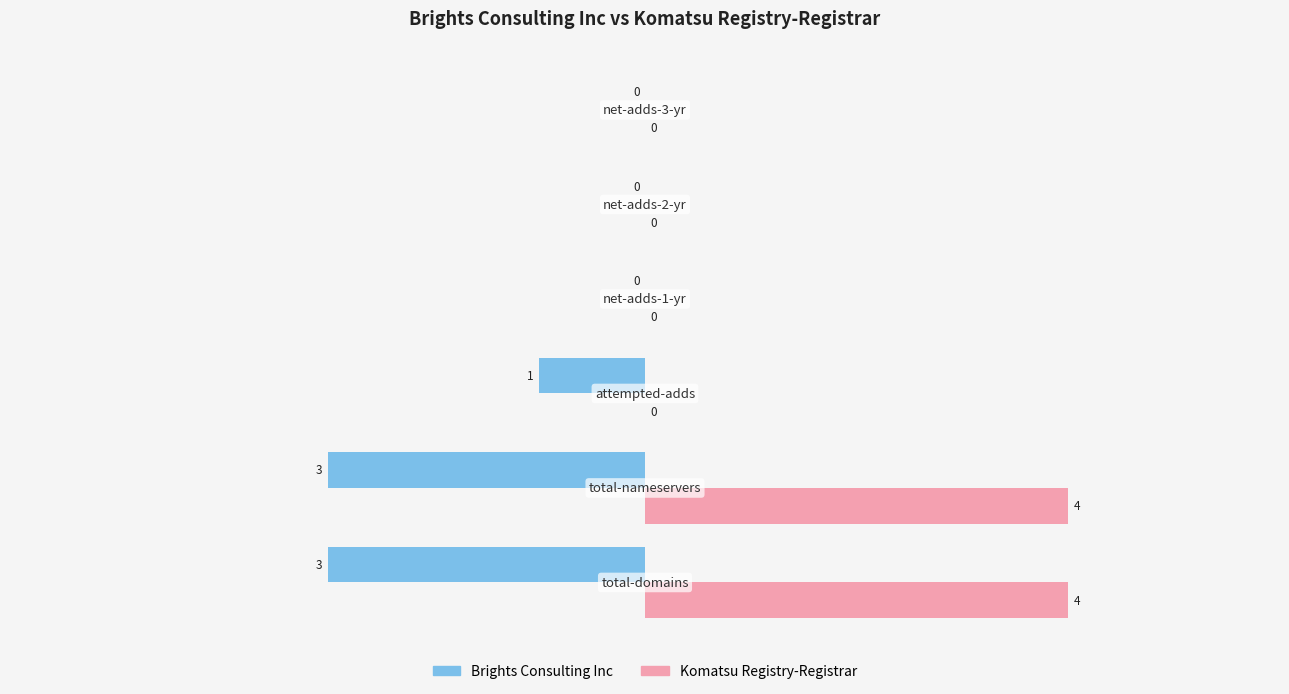

What is the sum of all Brights Consulting Inc values?

-7